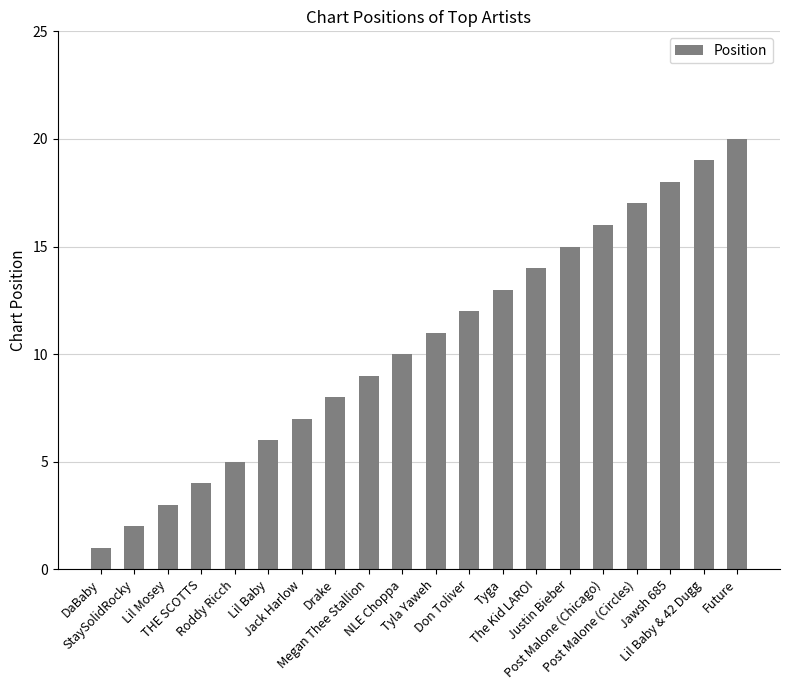

Does the chart contain any negative values?

No